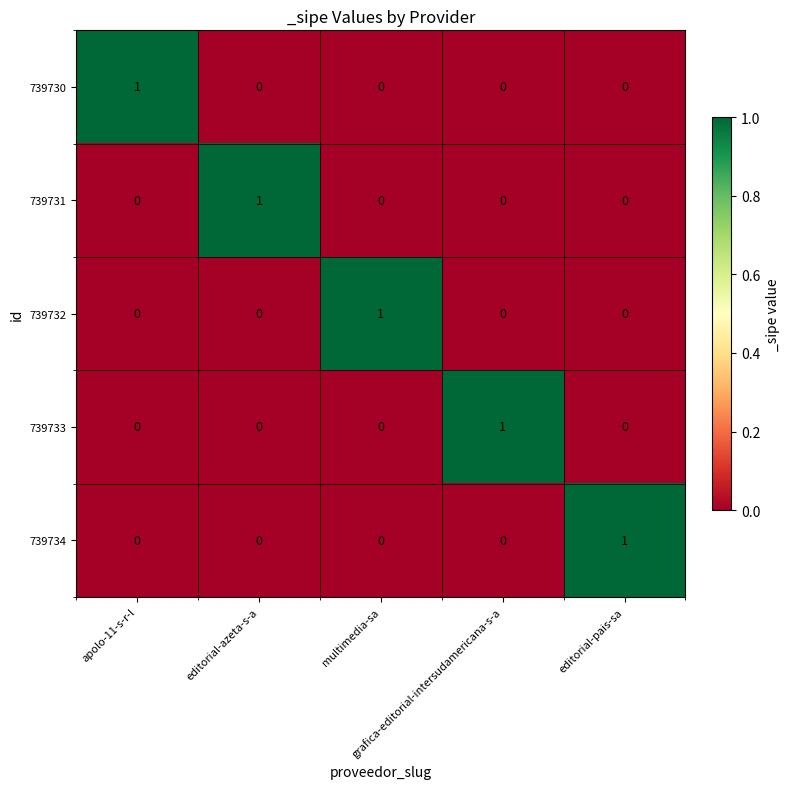

Count the 739732 values in the range 0 to 1.

5